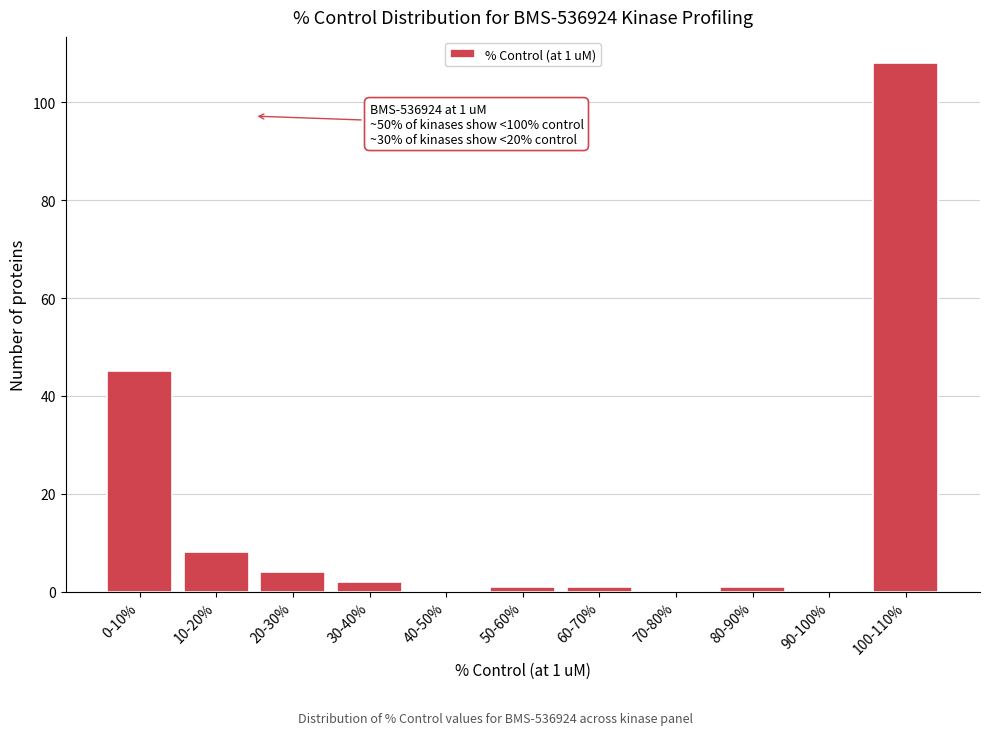

Reading left to right, list all the values displayed in this chart.

0-10%=45	10-20%=8	20-30%=4	30-40%=2	40-50%=0	50-60%=1	60-70%=1	70-80%=0	80-90%=1	90-100%=0	100-110%=108